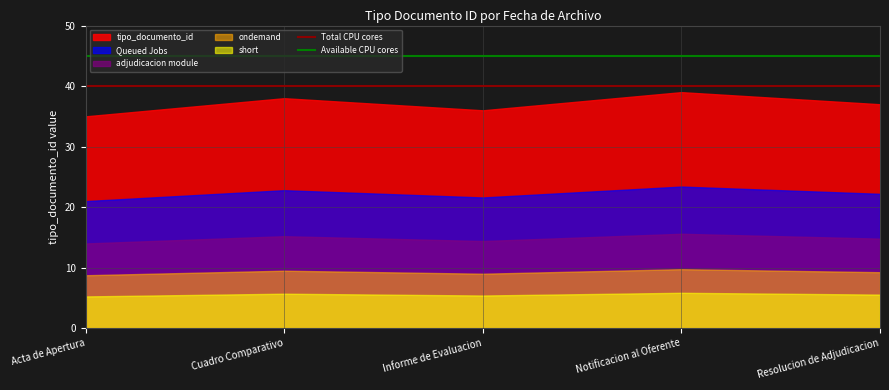

True or false: Queued Jobs and tipo_documento_id intersect in this chart.

False